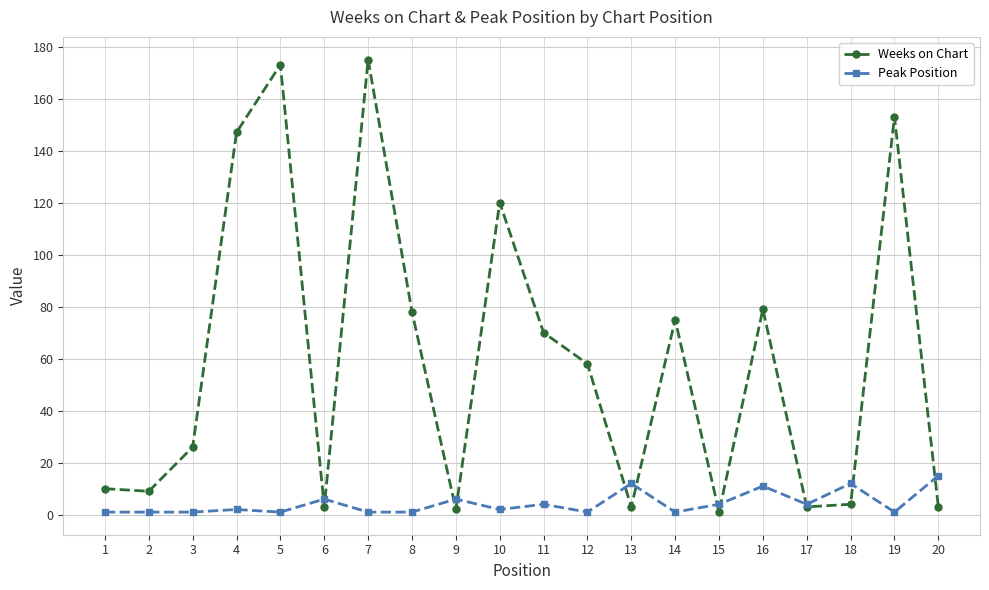

Which series has the largest total across all categories?

Weeks on Chart